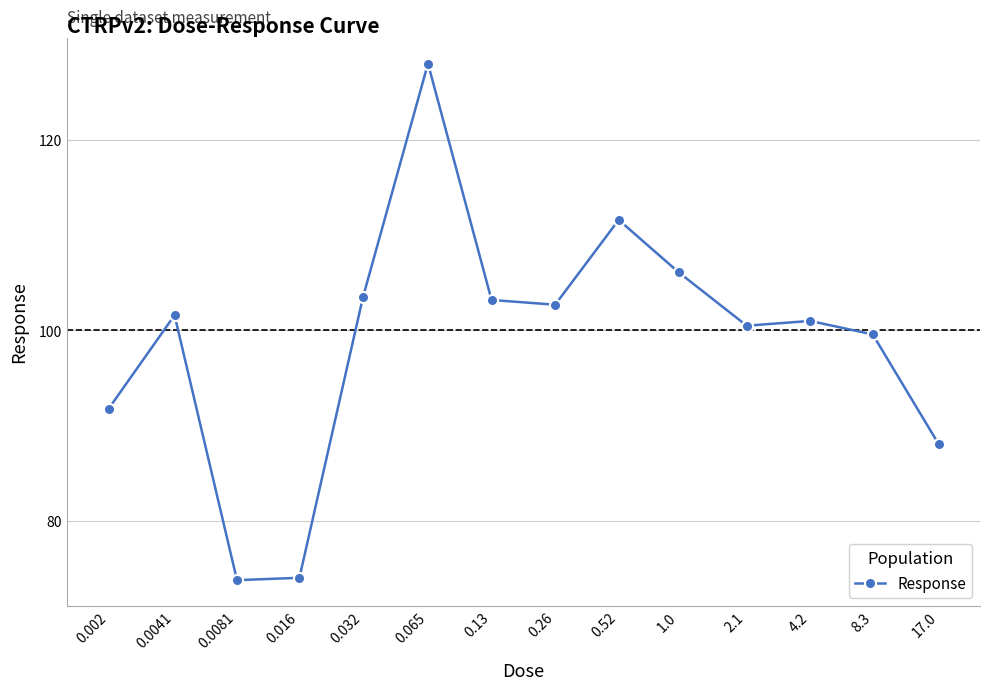

True or false: the data has more than 2 interior local peaks.

True